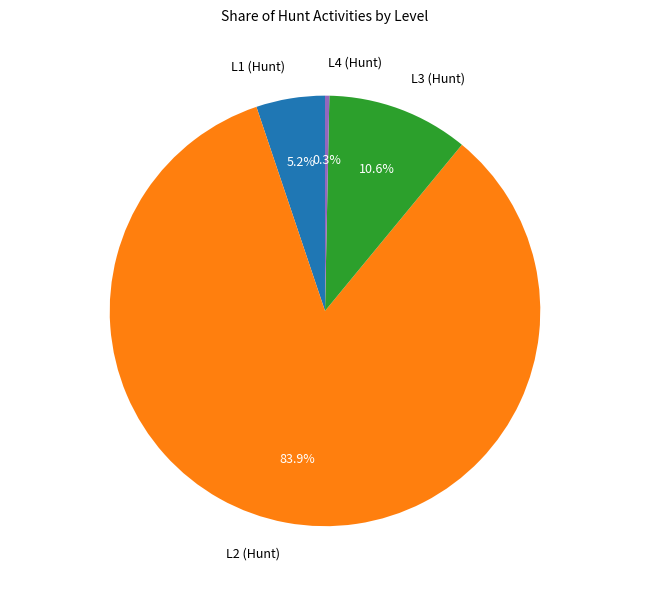

What portion of the pie excludes L2 (Hunt)?

16.1%